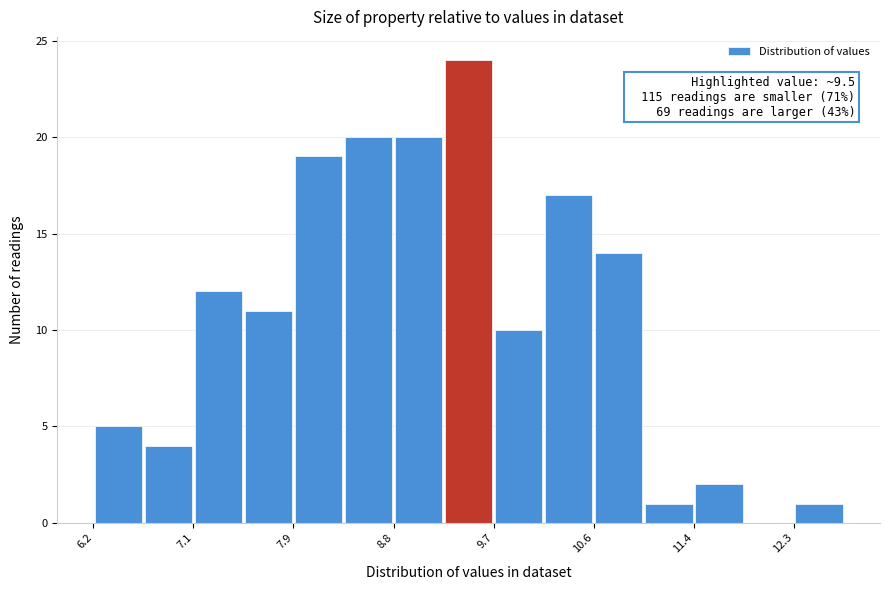

Which range on the x-axis has the tallest bar?

9.3 to 9.7